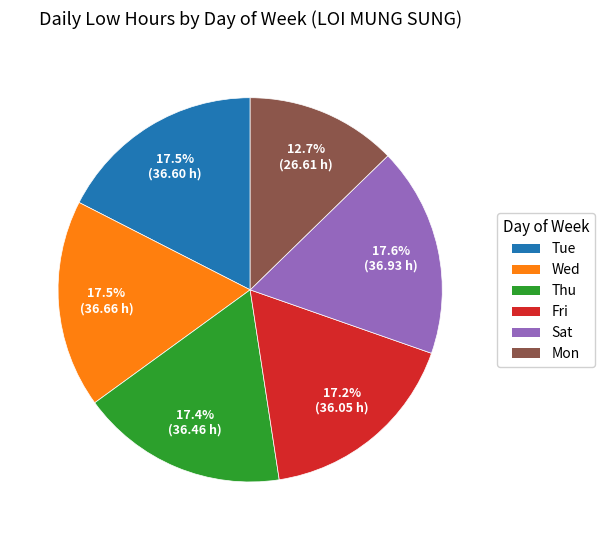

Is there any slice that represents more than half of the pie?

No